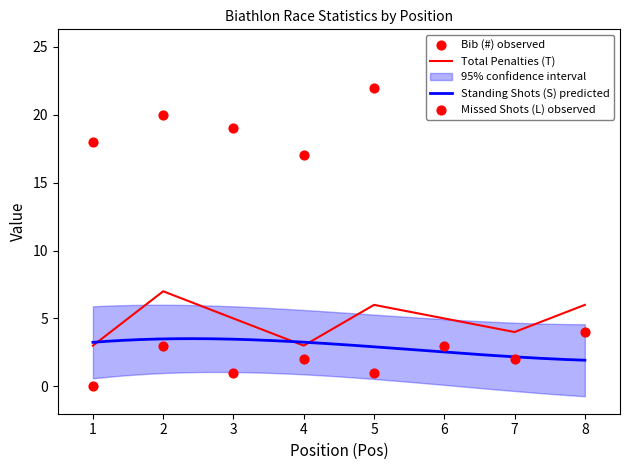

What is the highest value of the Total Penalties (T) series?

7